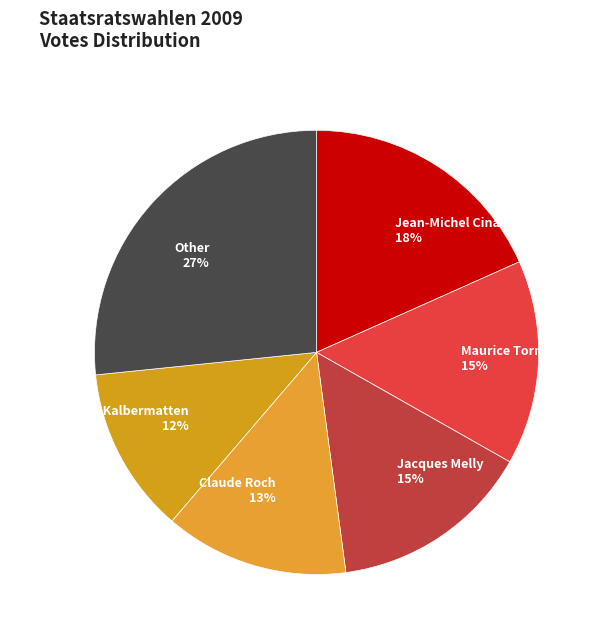

To the nearest percent, what is the difference between the largest and smallest slice percentages?

15%